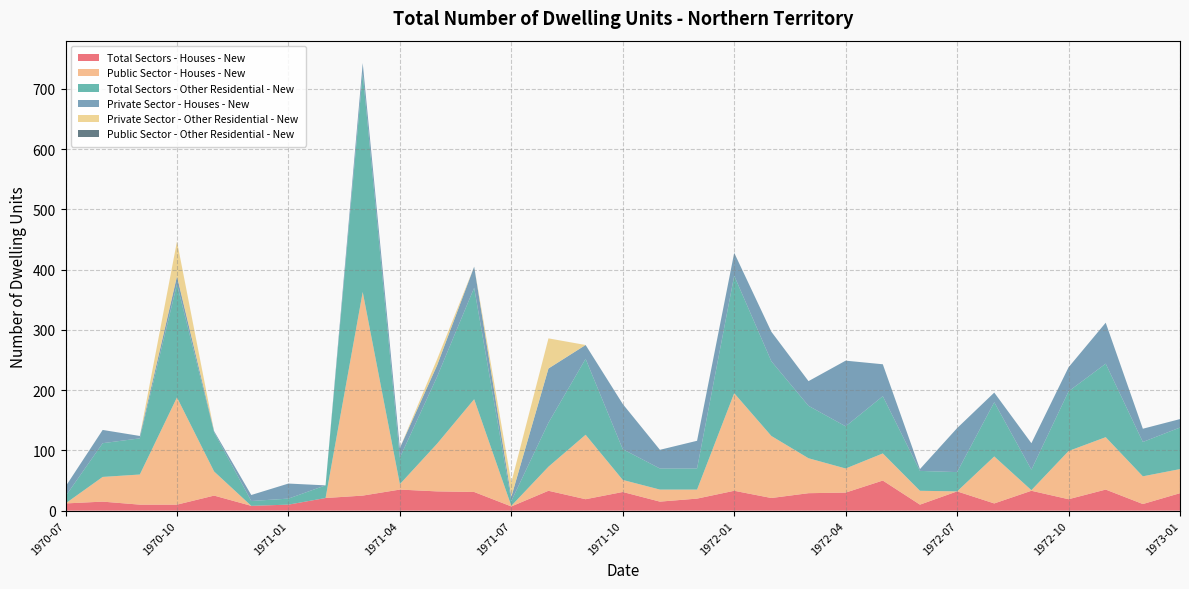

Reading right to left, what are all the values shown in this chart?

Total Sectors - Houses - New: 29	11	35	19	33	12	32	10	50	30	29	21	33	20	15	31	19	33	7	31	32	35	25	21	10	8	25	10	10	15	12
Public Sector - Houses - New: 40	46	87	80	1	78	0	23	45	40	58	103	162	15	20	20	107	40	1	154	79	9	338	0	0	0	40	178	50	41	0
Total Sectors - Other Residential - New: 69	57	122	99	34	90	32	33	95	70	87	124	195	35	35	51	126	73	8	185	111	44	363	21	10	8	65	188	60	56	12
Private Sector - Houses - New: 14	22	68	40	44	16	73	3	53	109	41	49	38	46	31	75	23	90	7	35	19	16	17	0	25	10	2	13	4	22	16
Private Sector - Other Residential - New: 0	0	0	0	0	0	0	0	0	0	0	0	0	0	0	0	0	50	24	0	10	0	0	0	0	0	0	58	0	0	0
Public Sector - Other Residential - New: 0	0	0	0	0	0	0	0	0	0	0	0	0	0	0	0	0	0	0	0	0	0	0	0	0	0	0	0	0	0	0